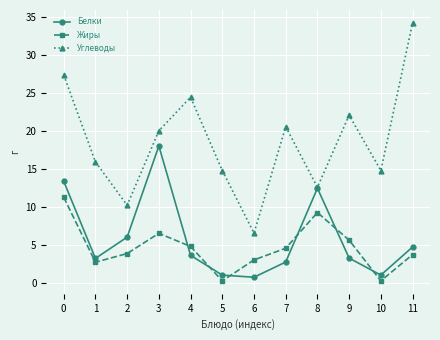

Which series has the largest range (max minus min)?

Углеводы